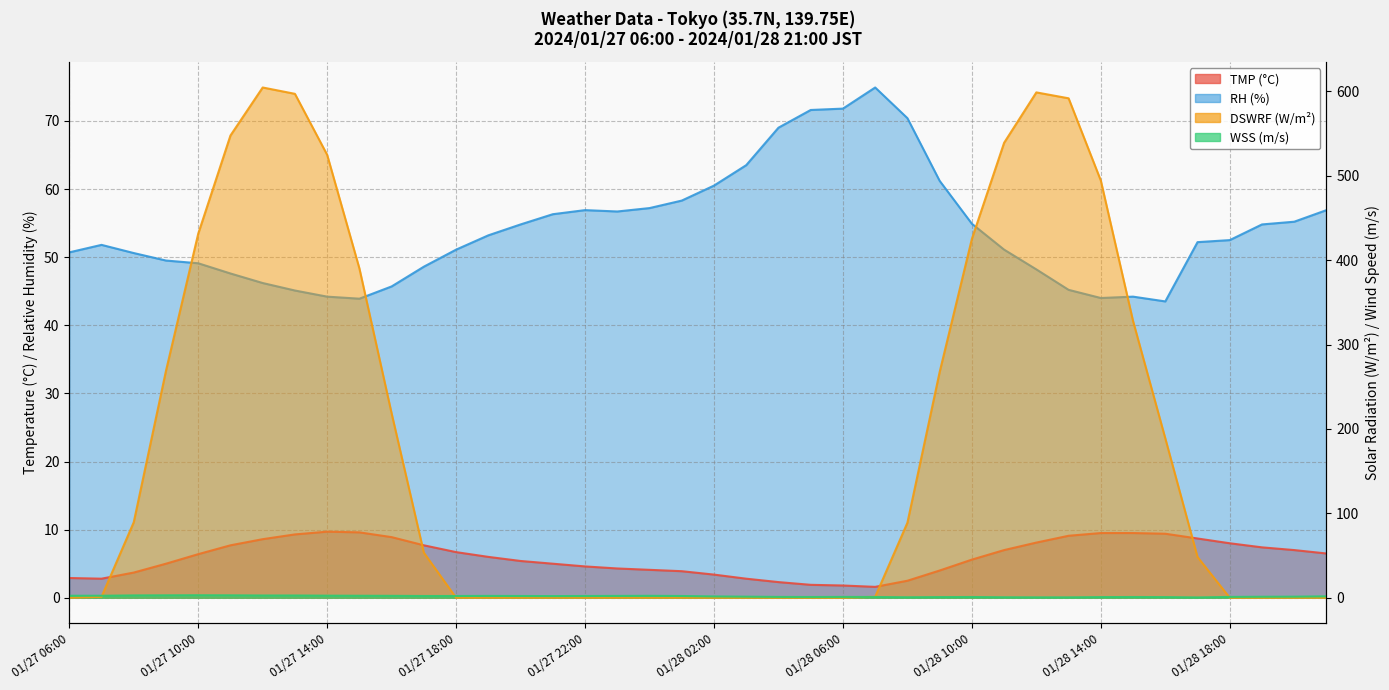

True or false: RH has more than 2 points higher than both neighbors.

True